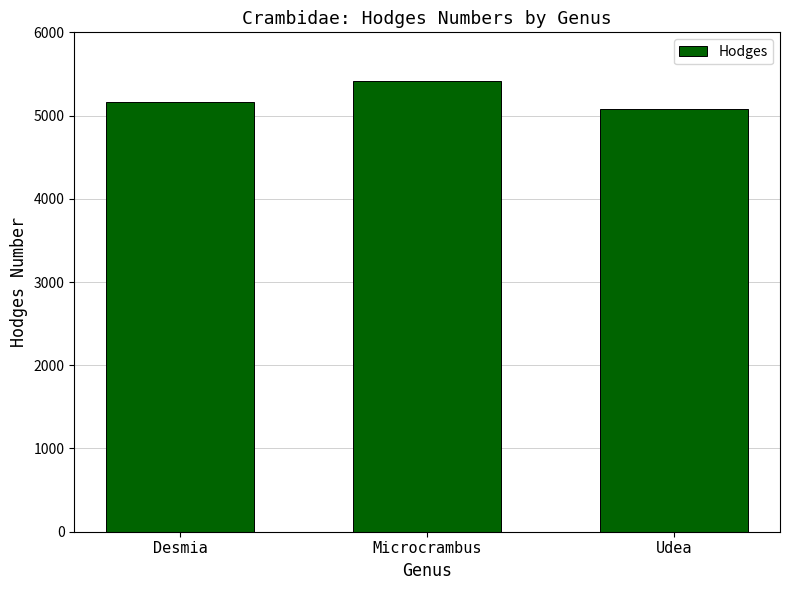

What is the label of the 2nd bar from the left?

Microcrambus